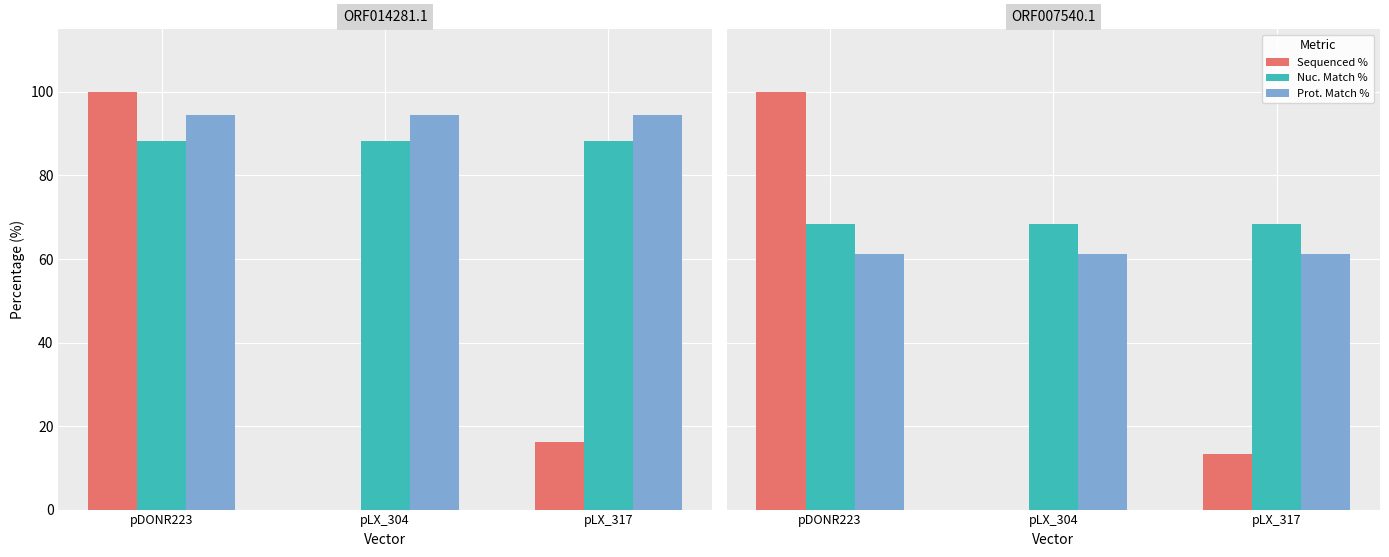

What is the spread (max minus min) of values at pLX_304?

68.5